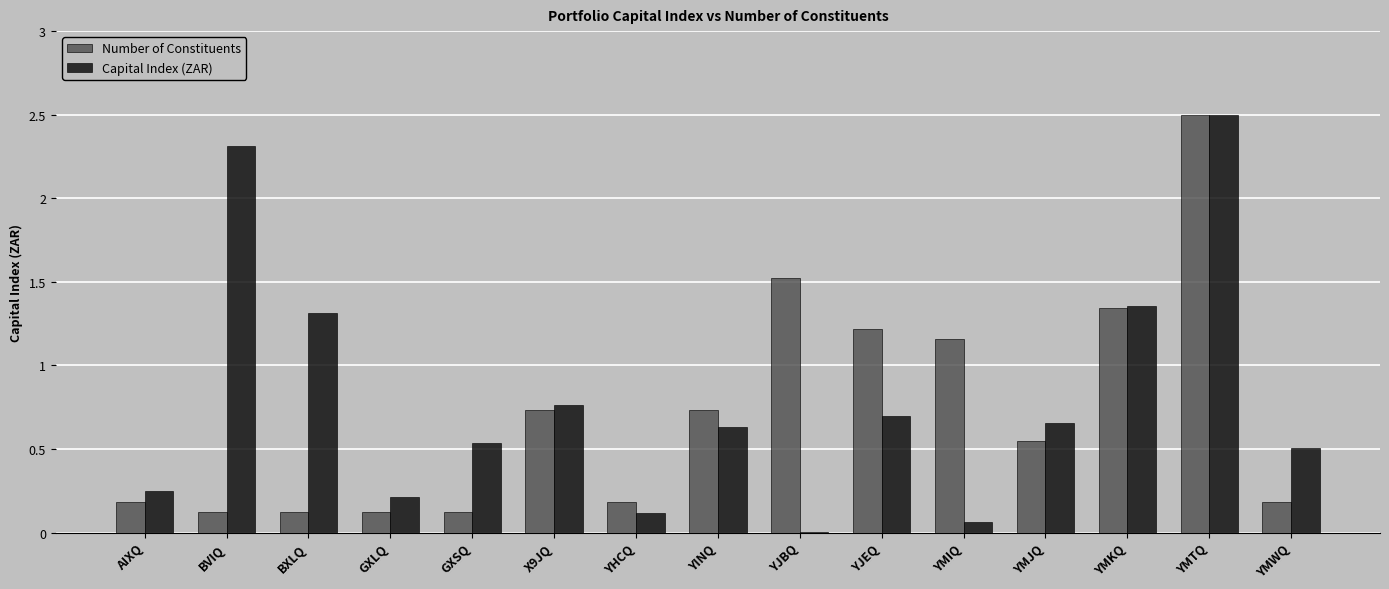

Is it true that Capital Index (ZAR) equals 0.7 at YJEQ?

True